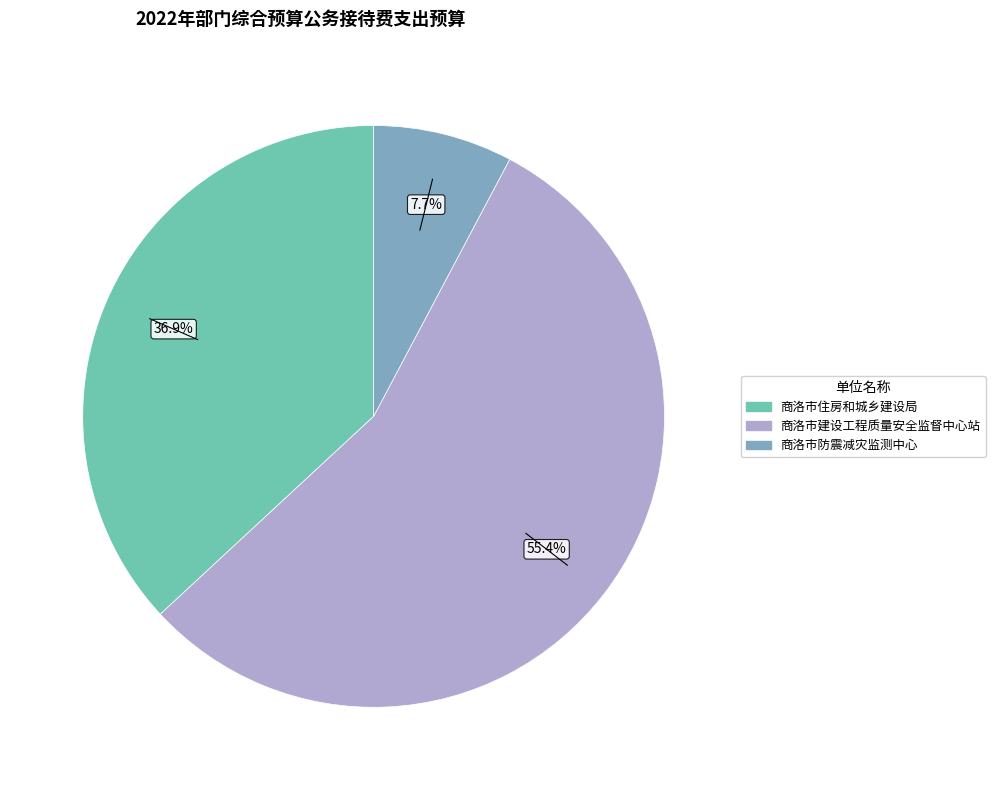

How many segments does this pie chart have?

3